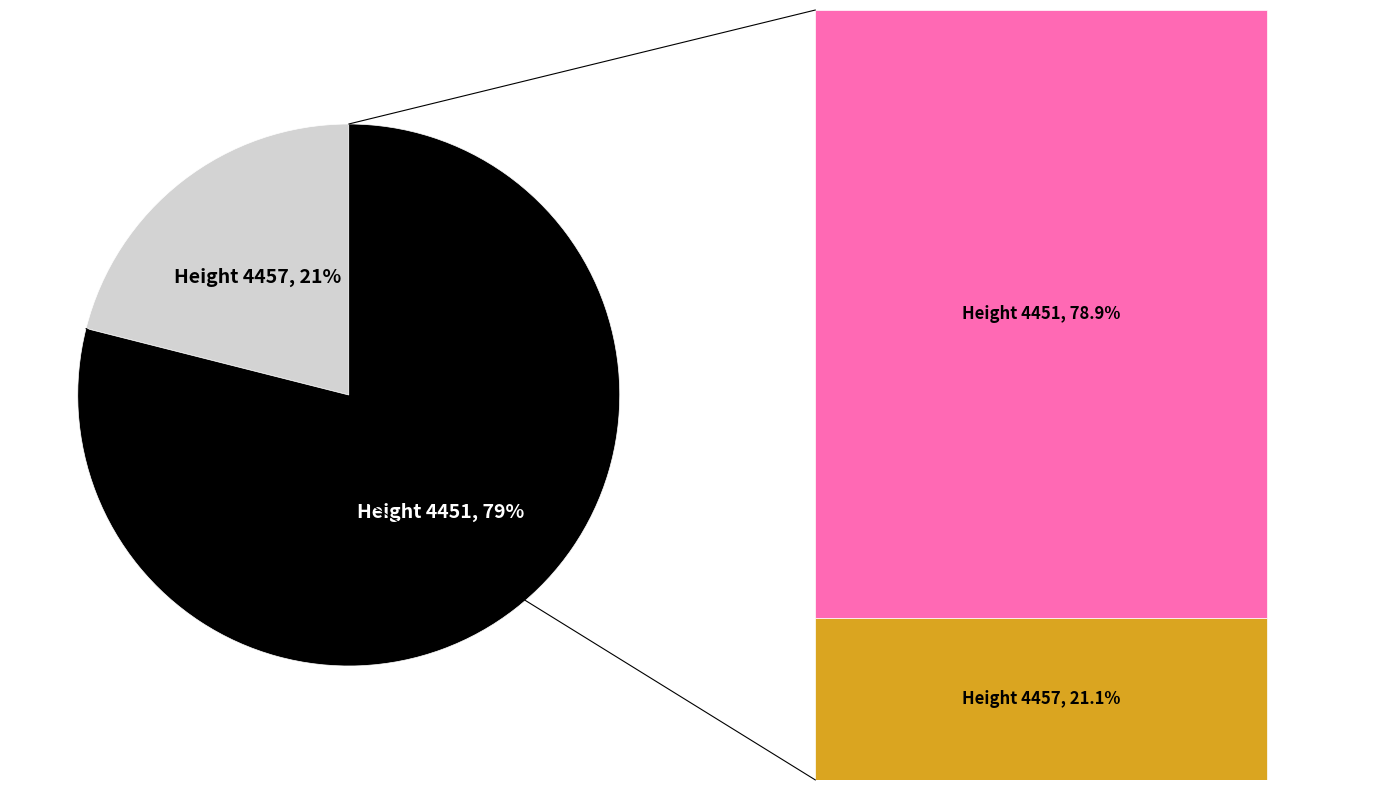

Between 4451 and 4457, which is larger?

4451